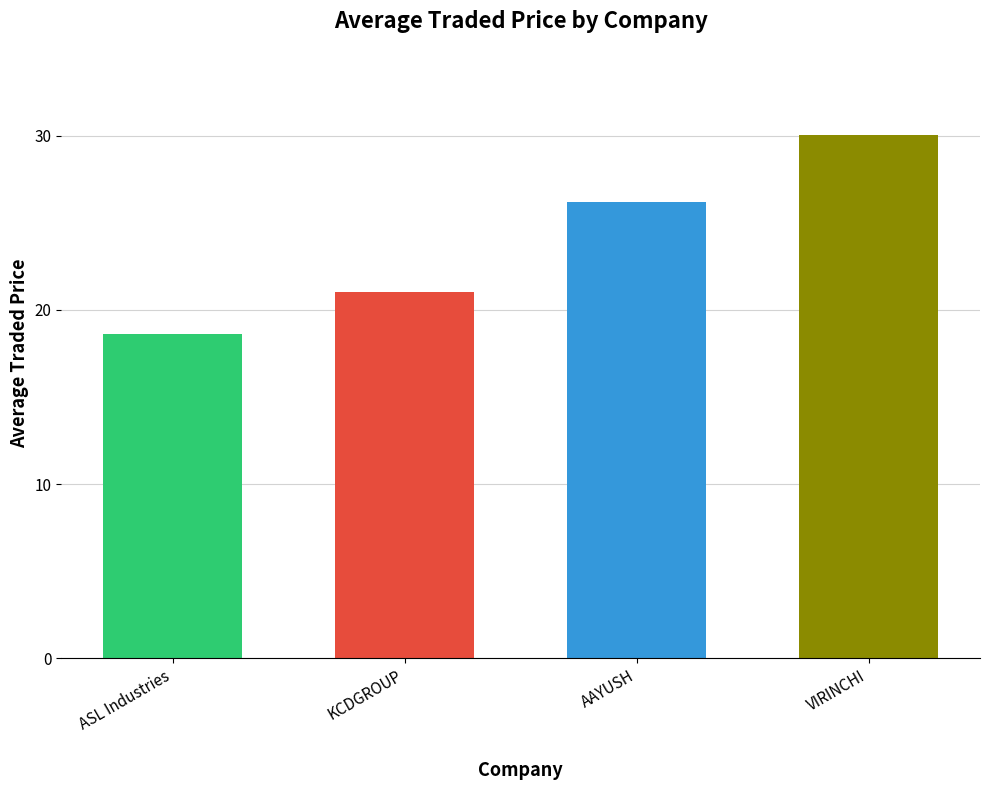

Which label corresponds to the smallest value in the chart?

ASL Industries